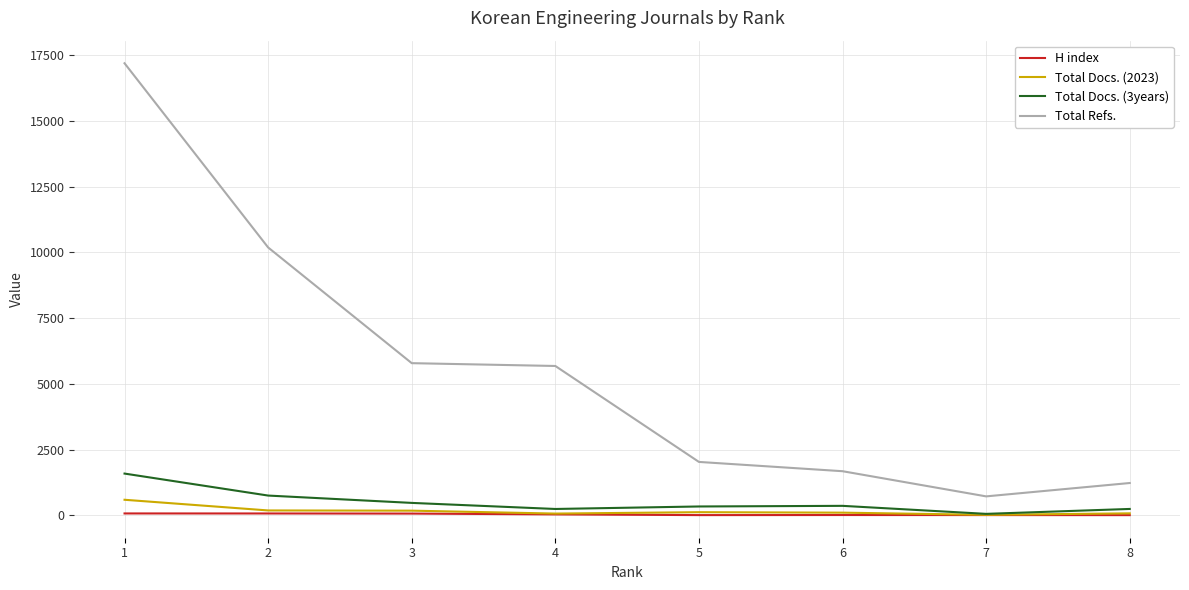

What is the difference between the second highest and second lowest values in the Total Docs. (3years) series?

510